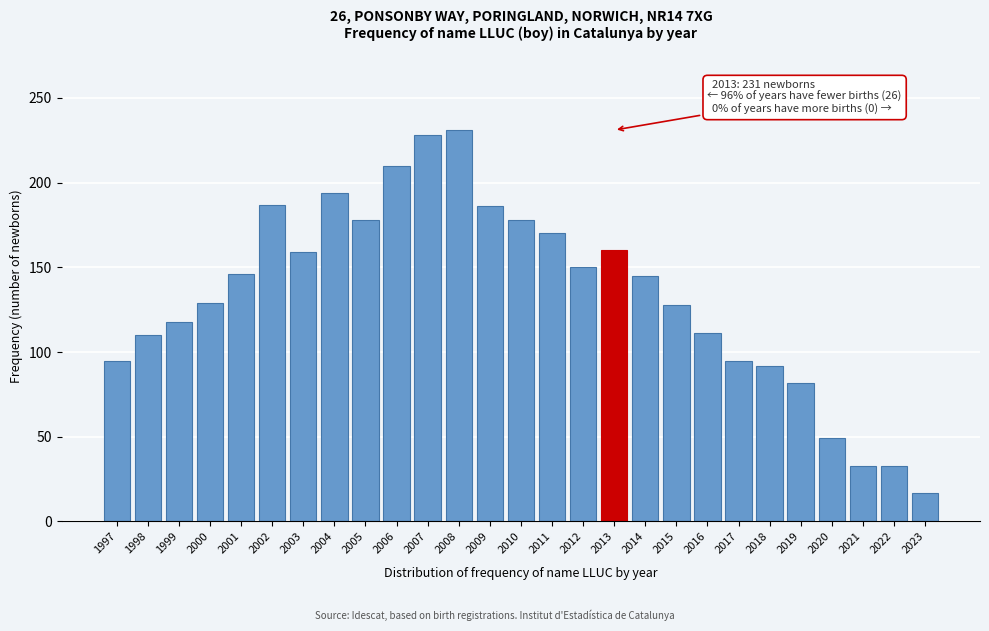

What is the maximum value shown in the chart?

231